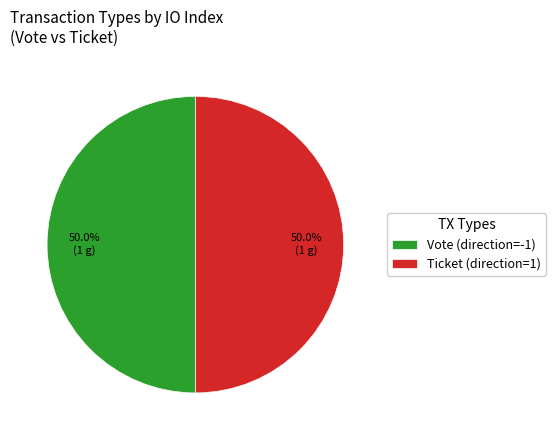

What percentage is NOT represented by Ticket (direction=1)?

50.0%